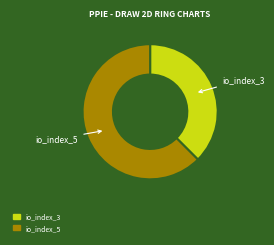

Combined, do io_index_3 and io_index_5 account for over 50%?

Yes